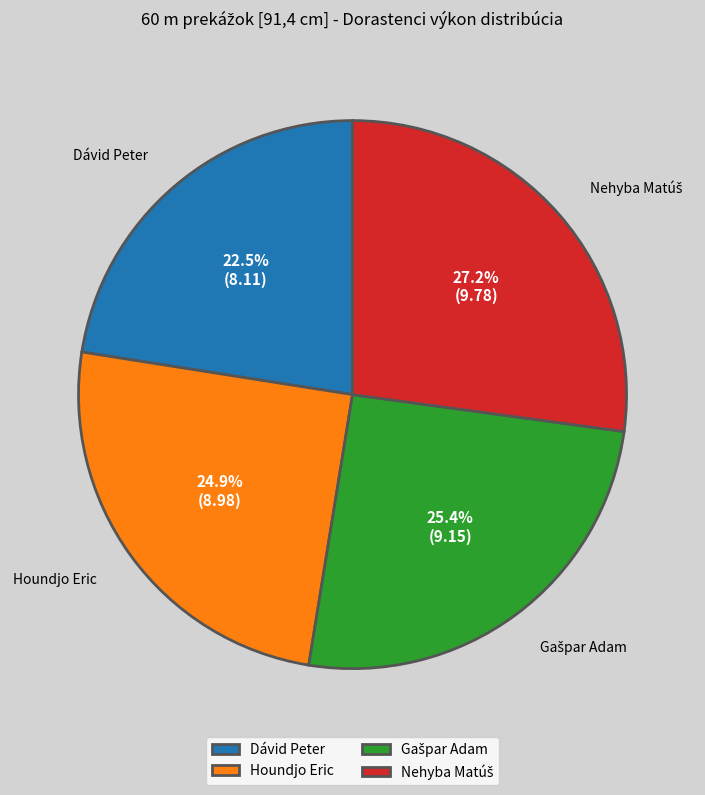

Is there any slice that represents more than half of the pie?

No